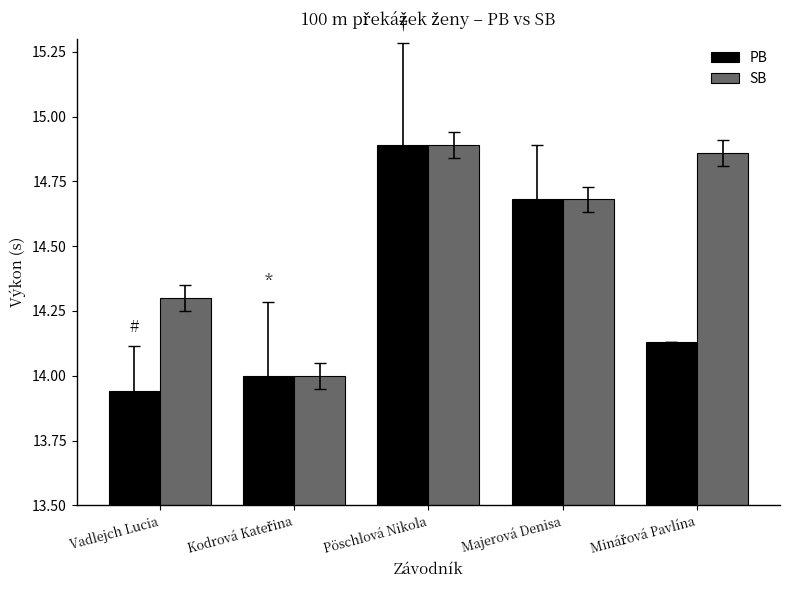

What are all the series names shown in the legend?

PB, SB